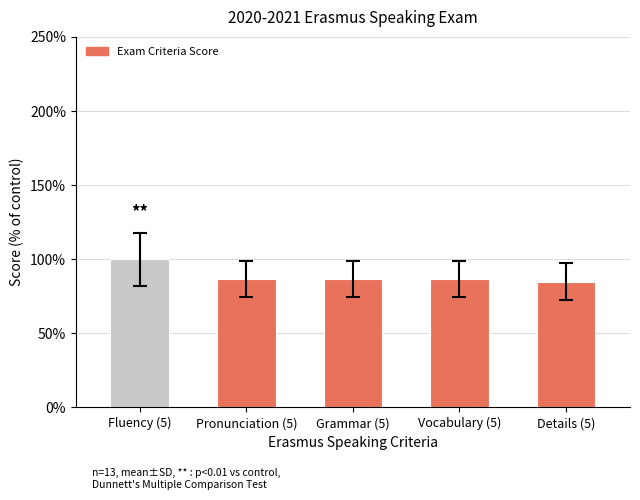

How many bars are there in total?

5